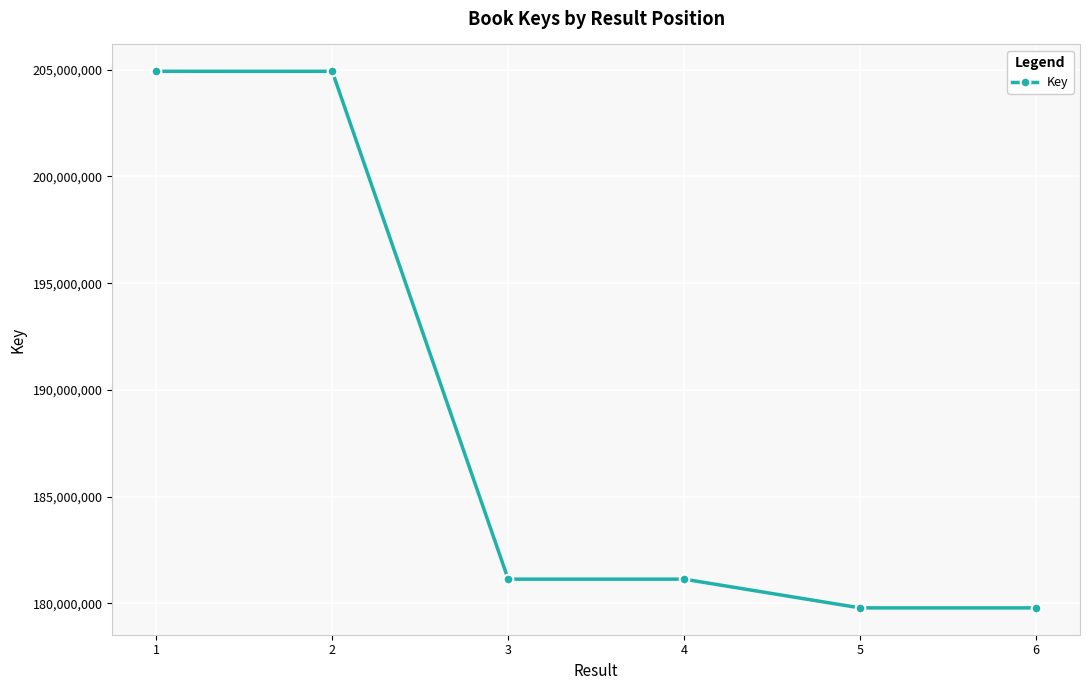

Where is the first local minimum?

3